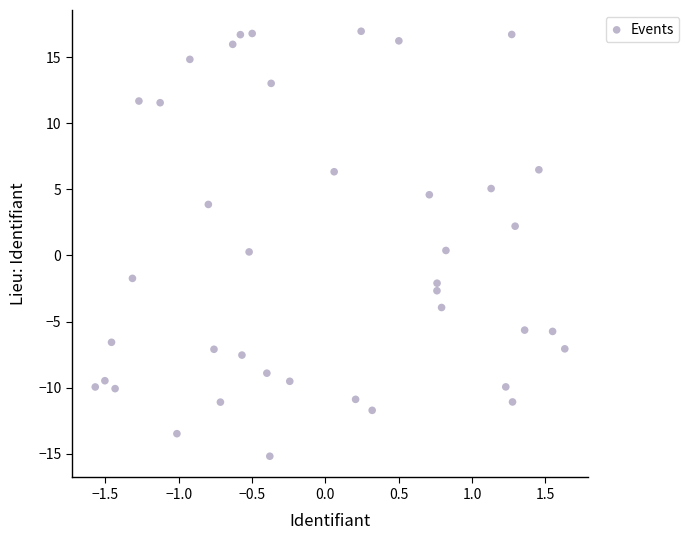

What is the range of X values (max minus min)?

3.2